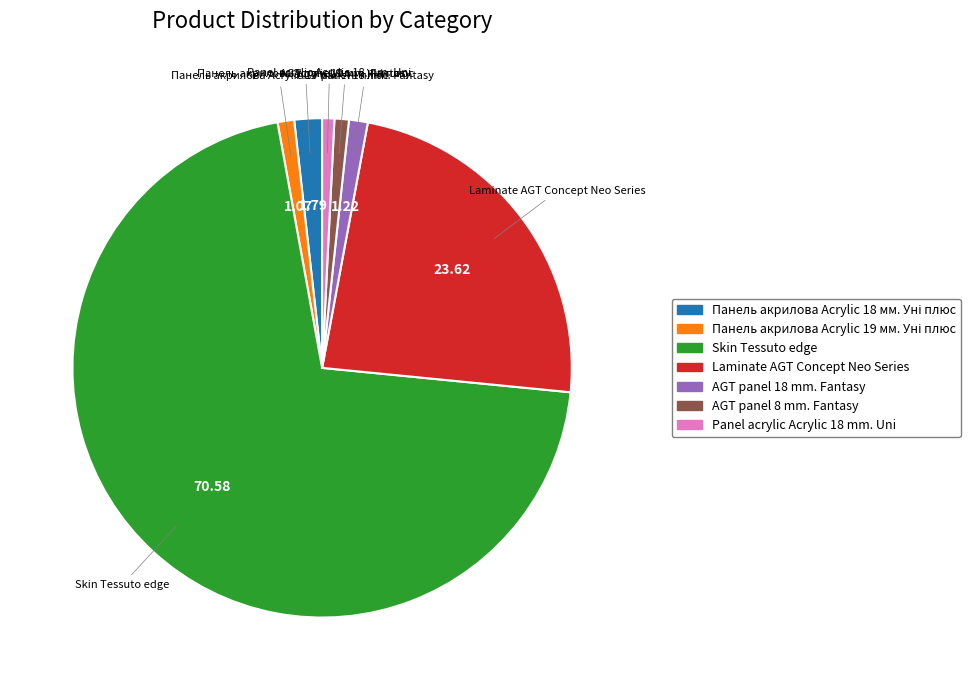

Is the sum of AGT panel 8 mm. Fantasy and Panel acrylic Acrylic 18 mm. Uni greater than half?

No